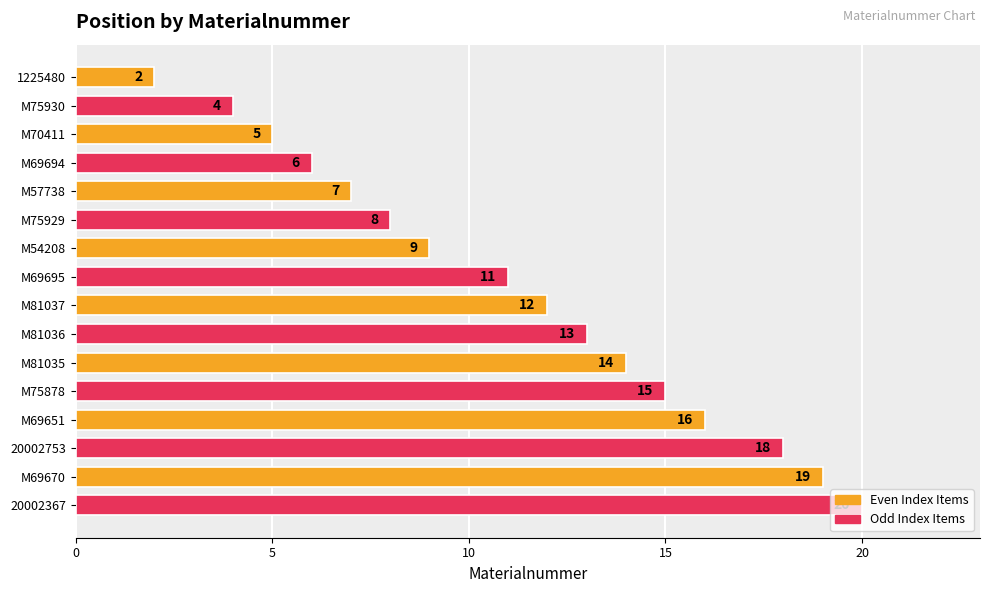

Is it true that the value at M69651 is 16?

True